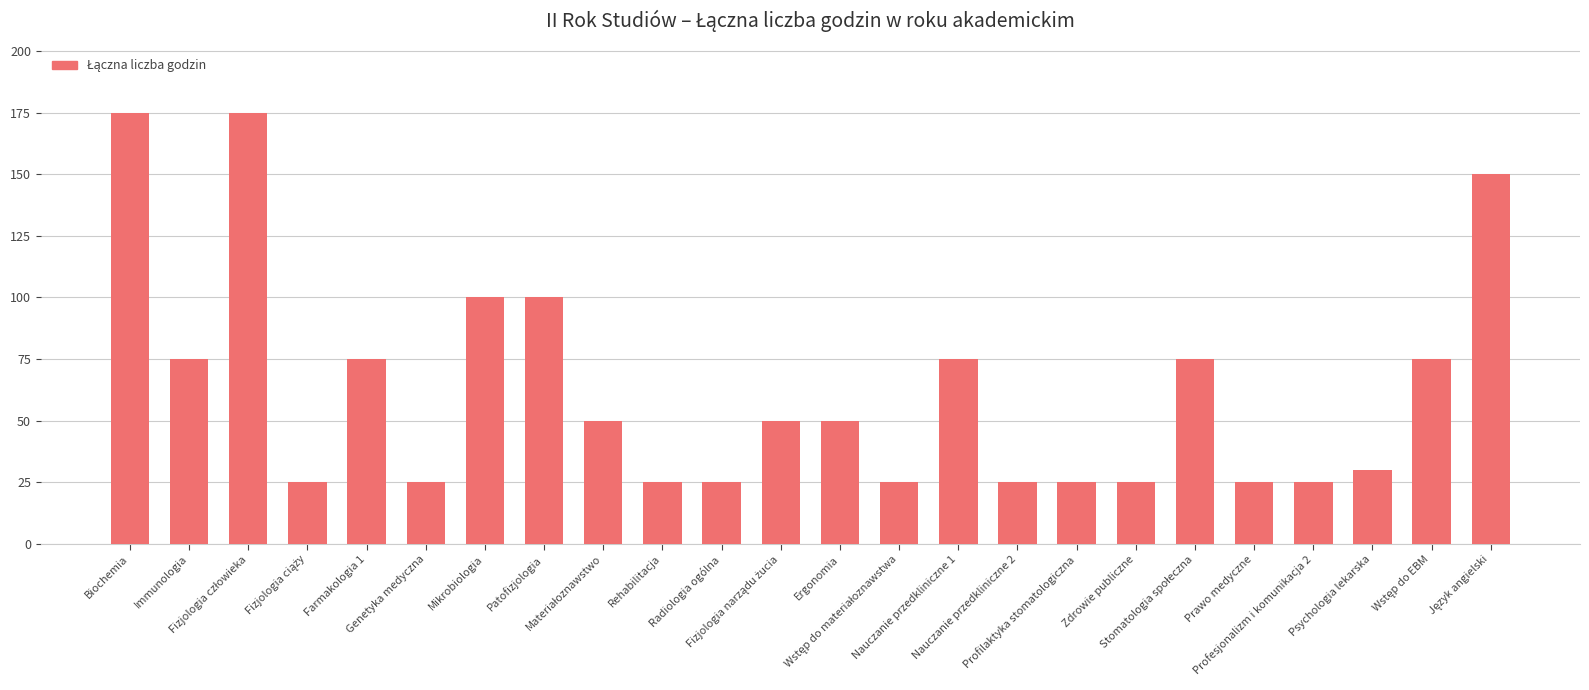

How many distinct data groups are displayed?

1